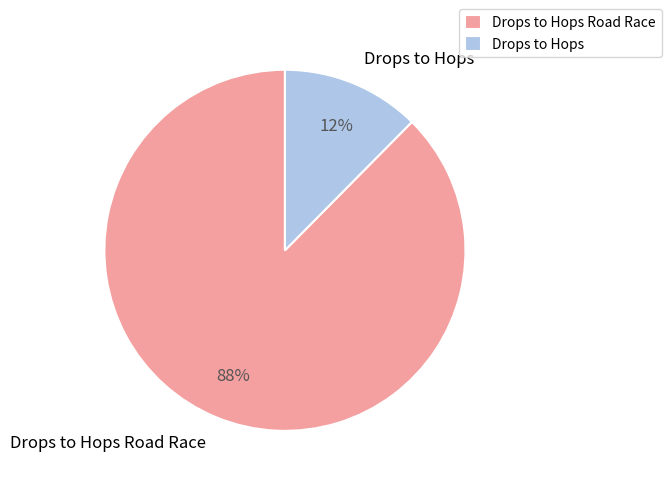

Which slice represents more than half of the pie?

Drops to Hops Road Race